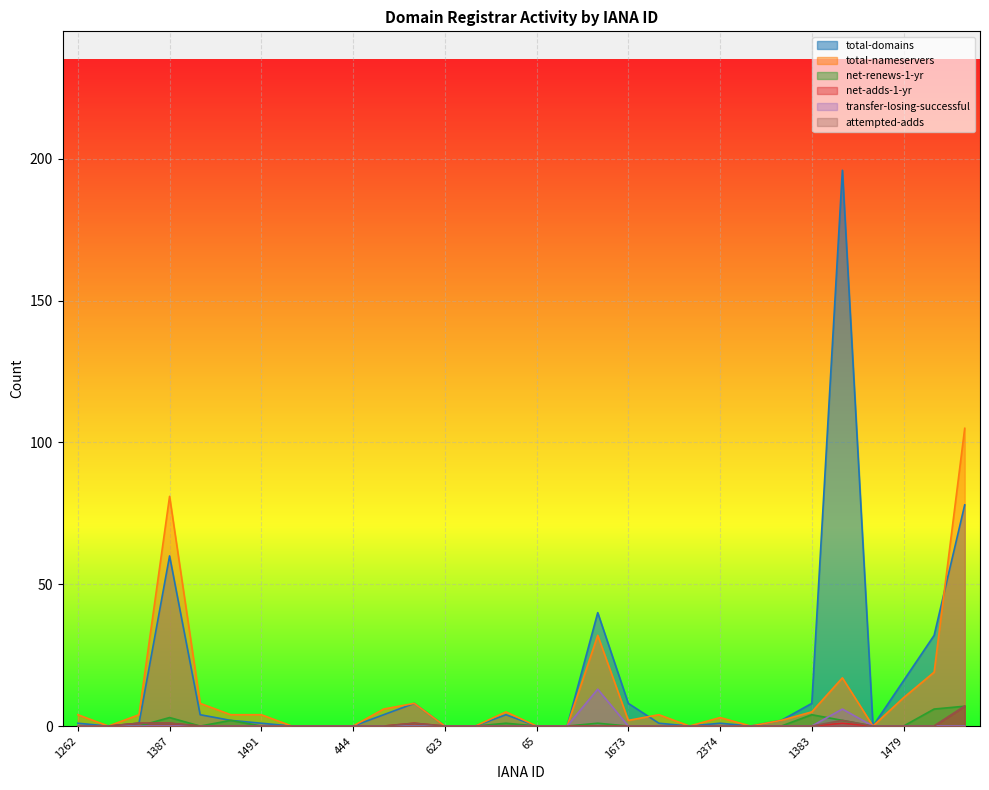

Is it true that net-adds-1-yr equals 0 at 1858?

True